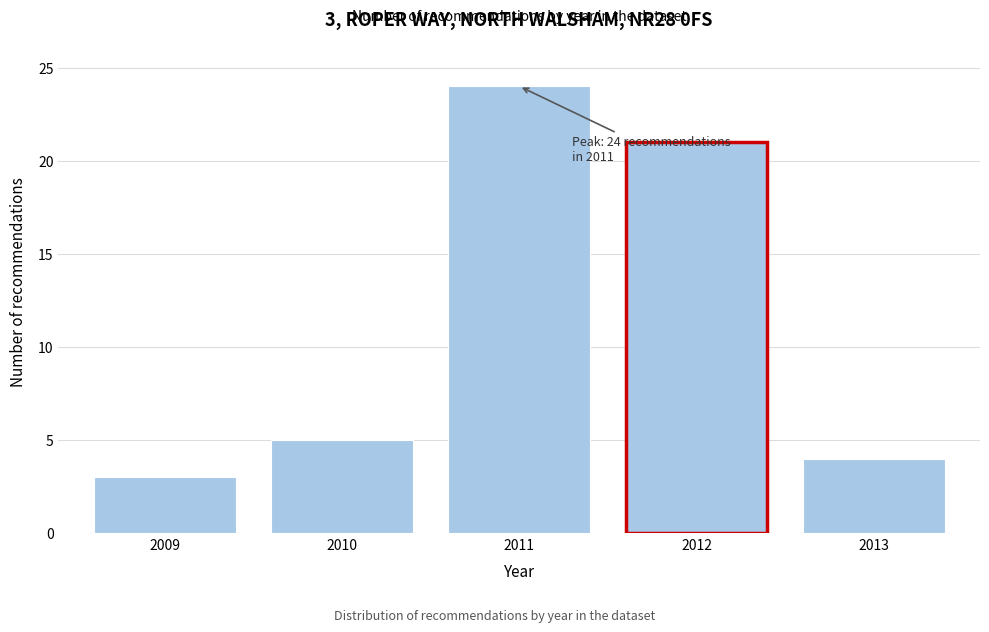

Reading right to left, list all the values displayed in this chart.

4	21	24	5	3